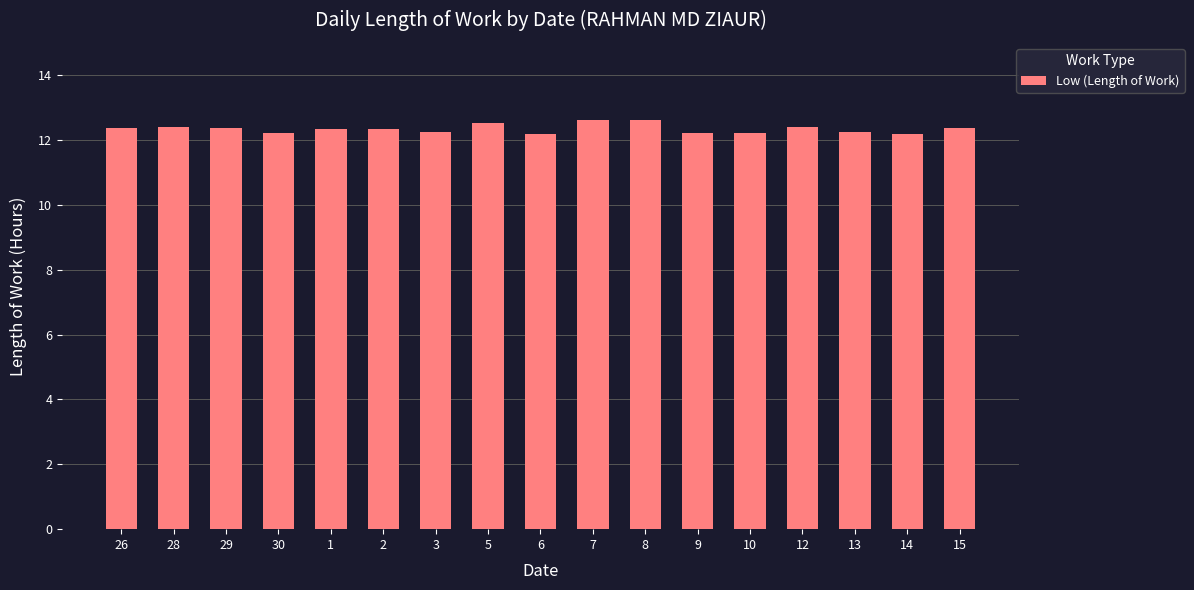

Is it true that the value at 14 is 12.2?

True